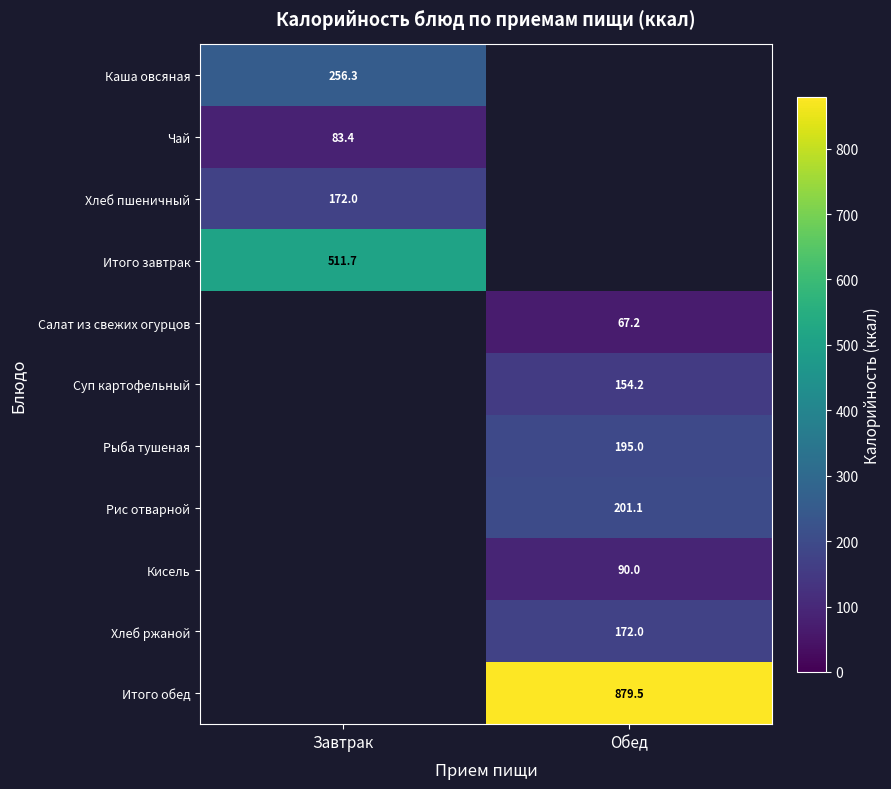

Is it true that Суп картофельный equals 154.2 at Обед?

True